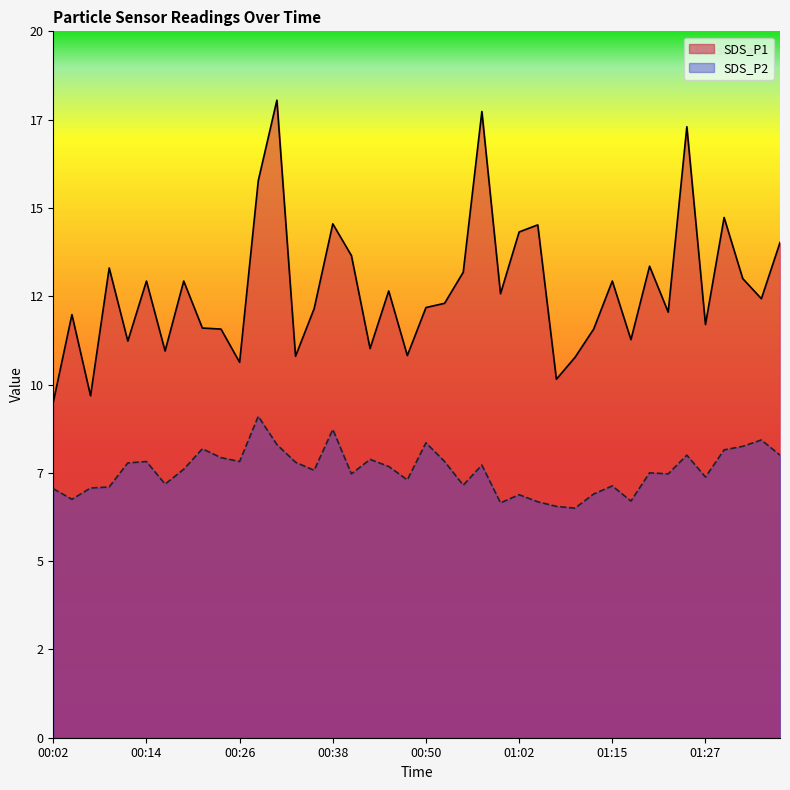

What is the minimum value shown in the chart?

6.5